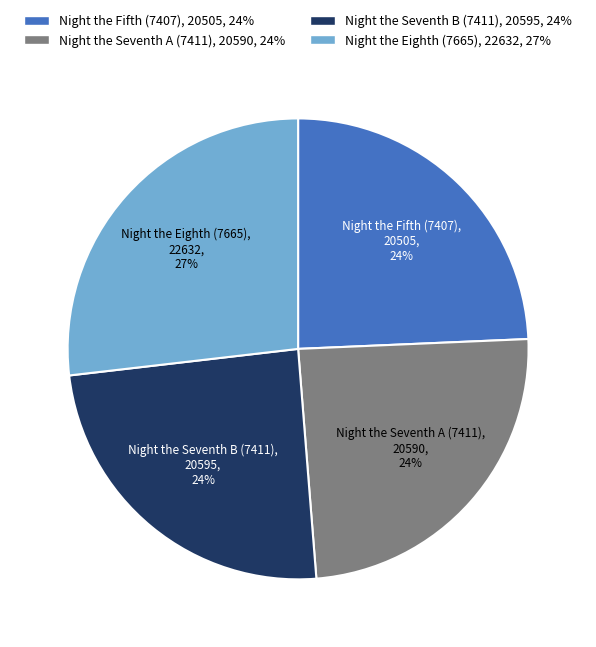

What is the largest slice in the pie chart?

Night the Eighth (7665)